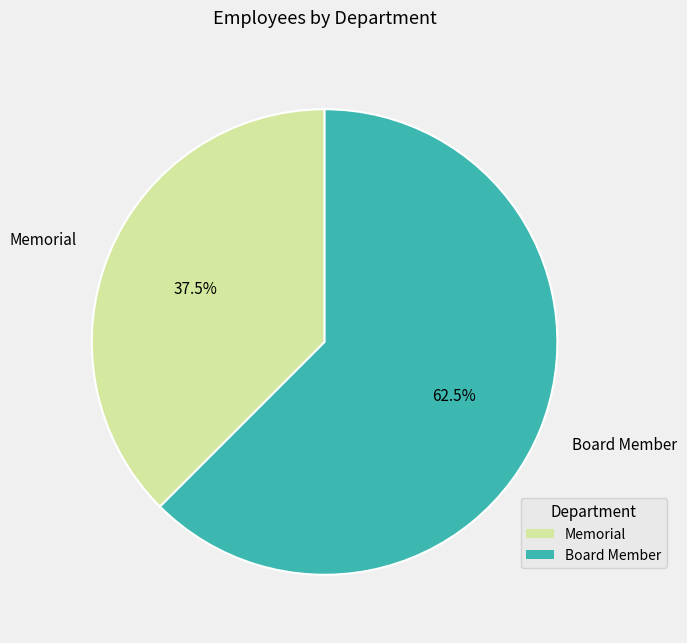

Rank the categories by value from highest to lowest.

Board Member, Memorial